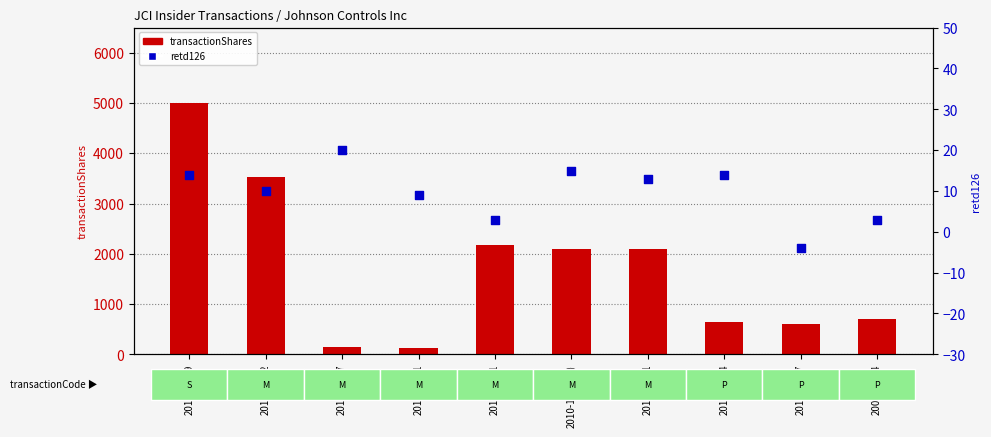

What are all the series names shown in the legend?

transactionShares, retd126